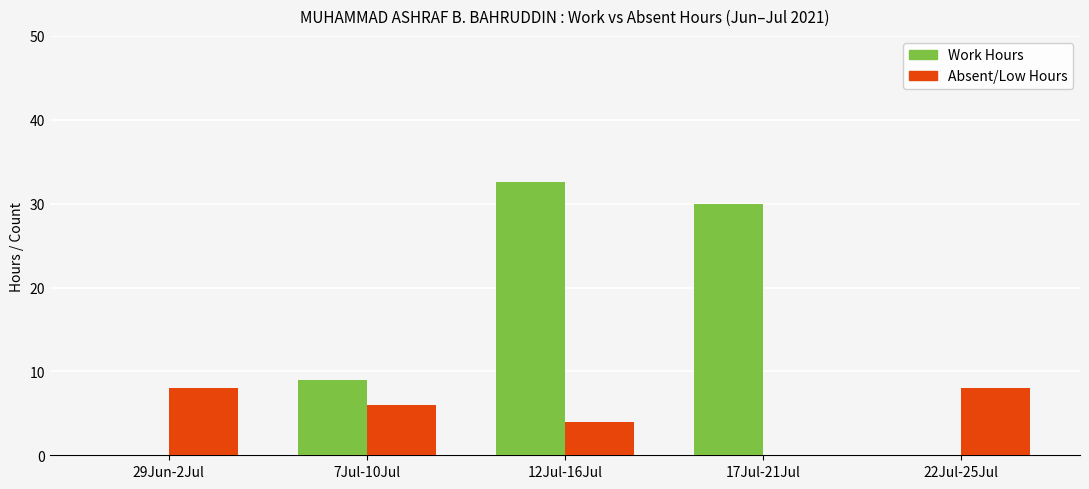

What is the maximum value shown in the chart?

32.6